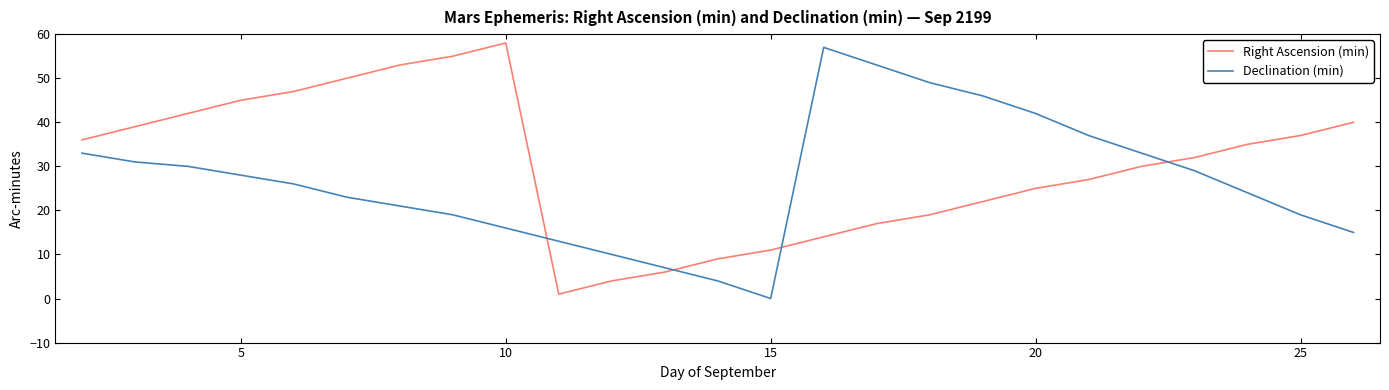

Which series ends up on top after the final intersection of Declination (min) and Right Ascension (min)?

Right Ascension (min)